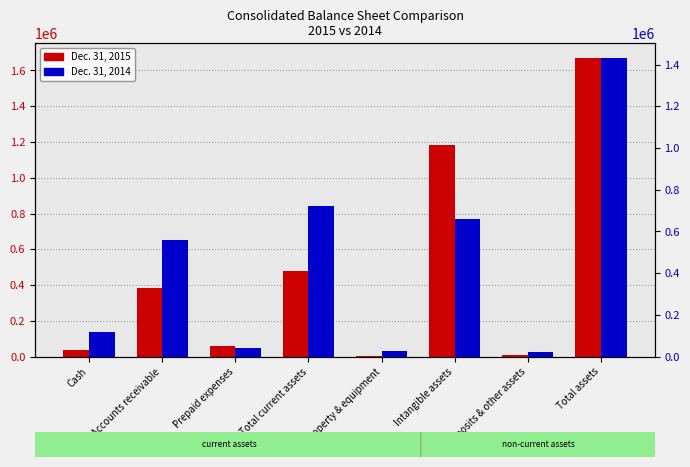

Rank the series by their maximum value, from highest to lowest.

Dec. 31, 2015, Dec. 31, 2014